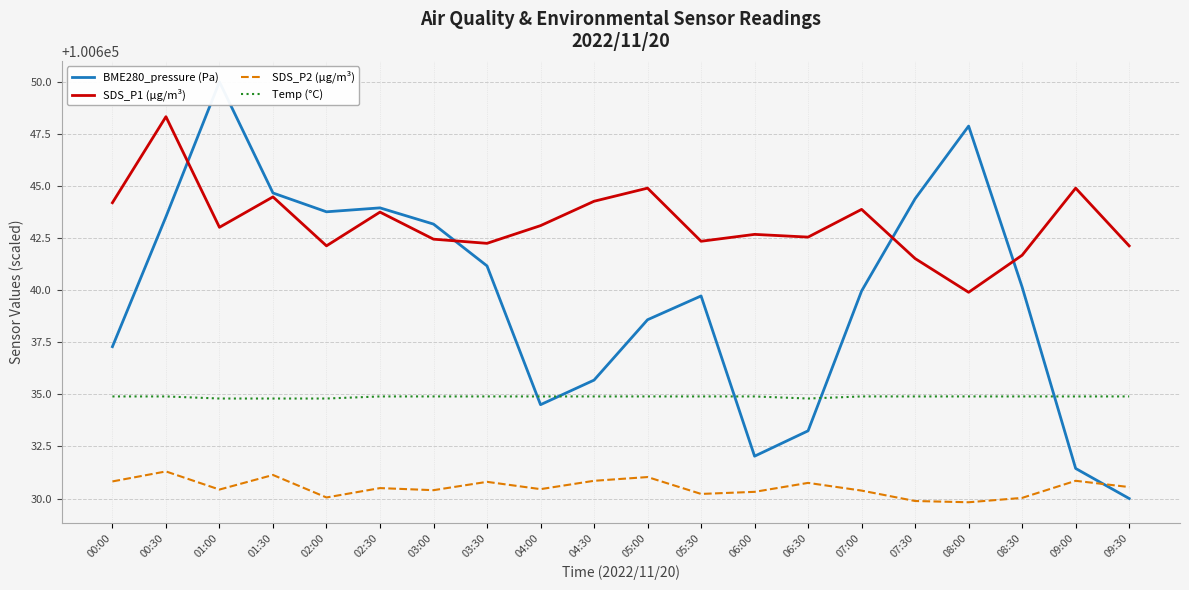

Is the value of Temp (°C) at 07:00 greater than the value of SDS_P2 (µg/m³) at 06:30?

Yes